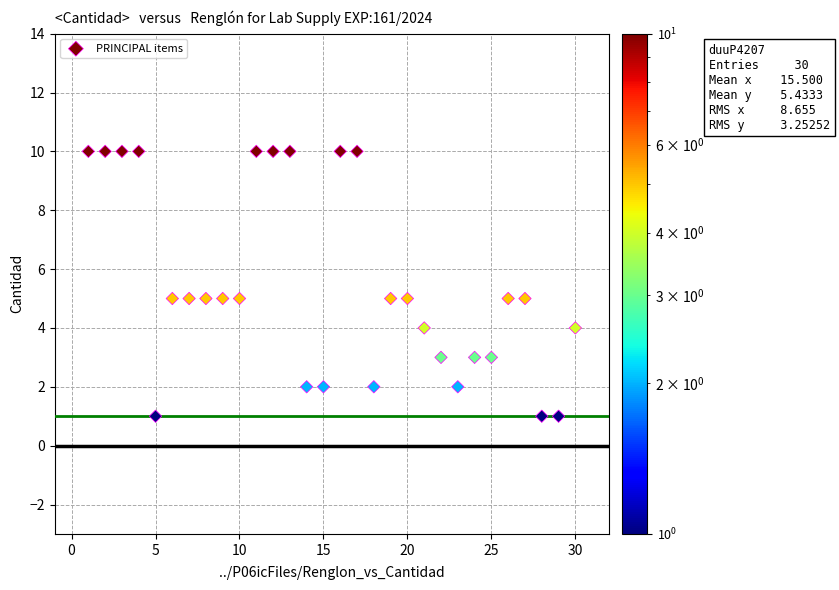

What is the range of X values (max minus min)?

29